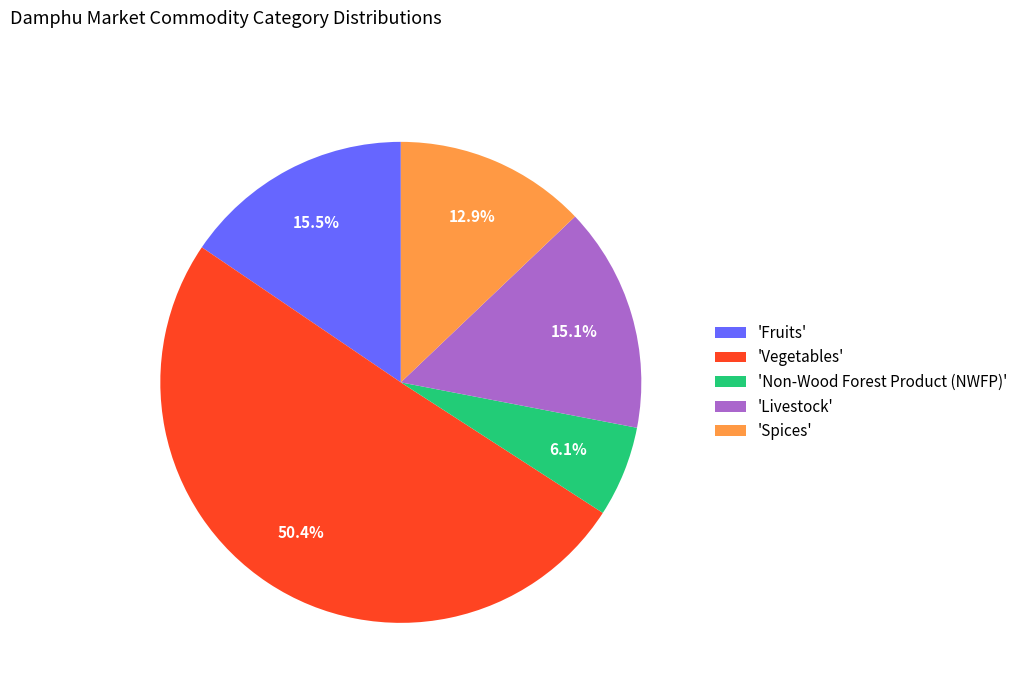

Which slice is the smallest?

'Non-Wood Forest Product (NWFP)'